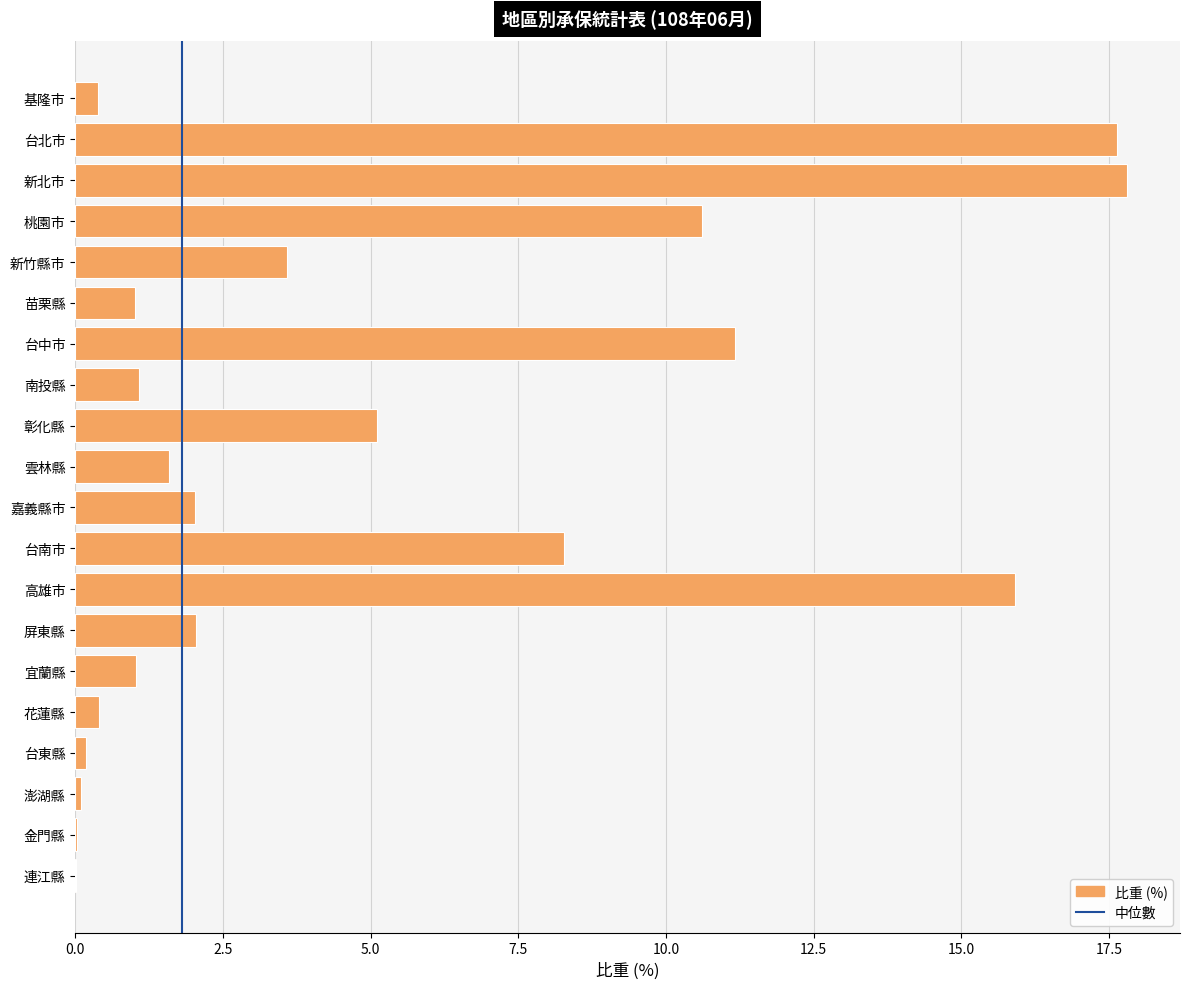

What value does the data have at 南投縣?

1.1